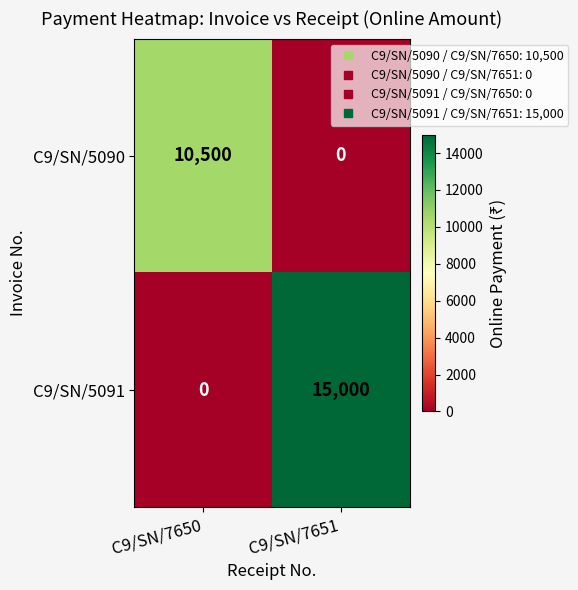

The value of C9/SN/5090 at C9/SN/7651 is 0. True or false?

True